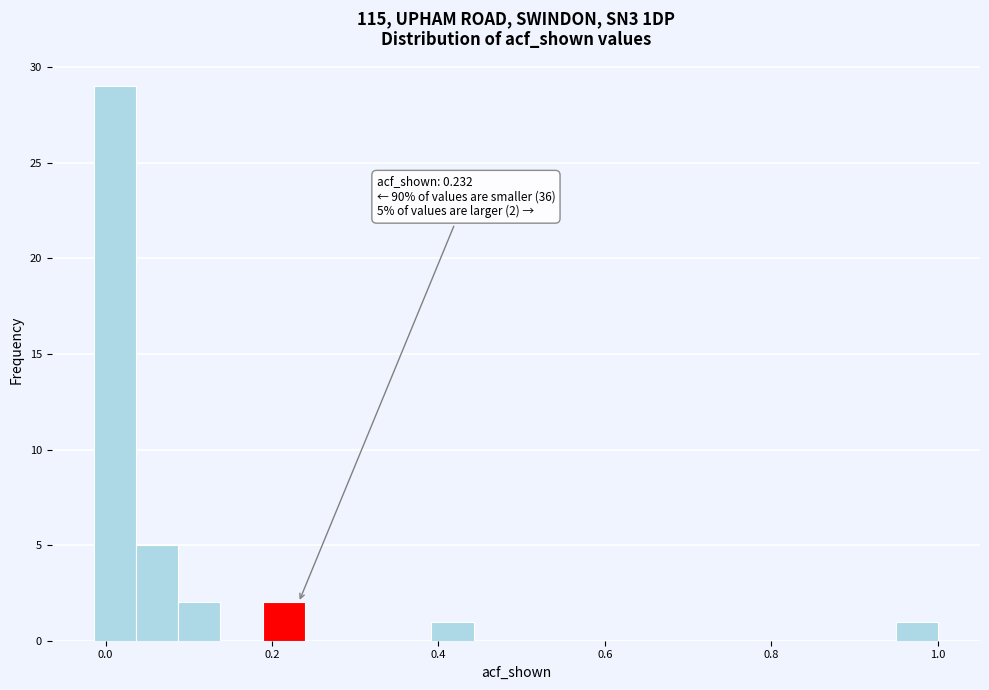

Read against the x-axis, roughly where is the centre of the tallest bar?

0.02